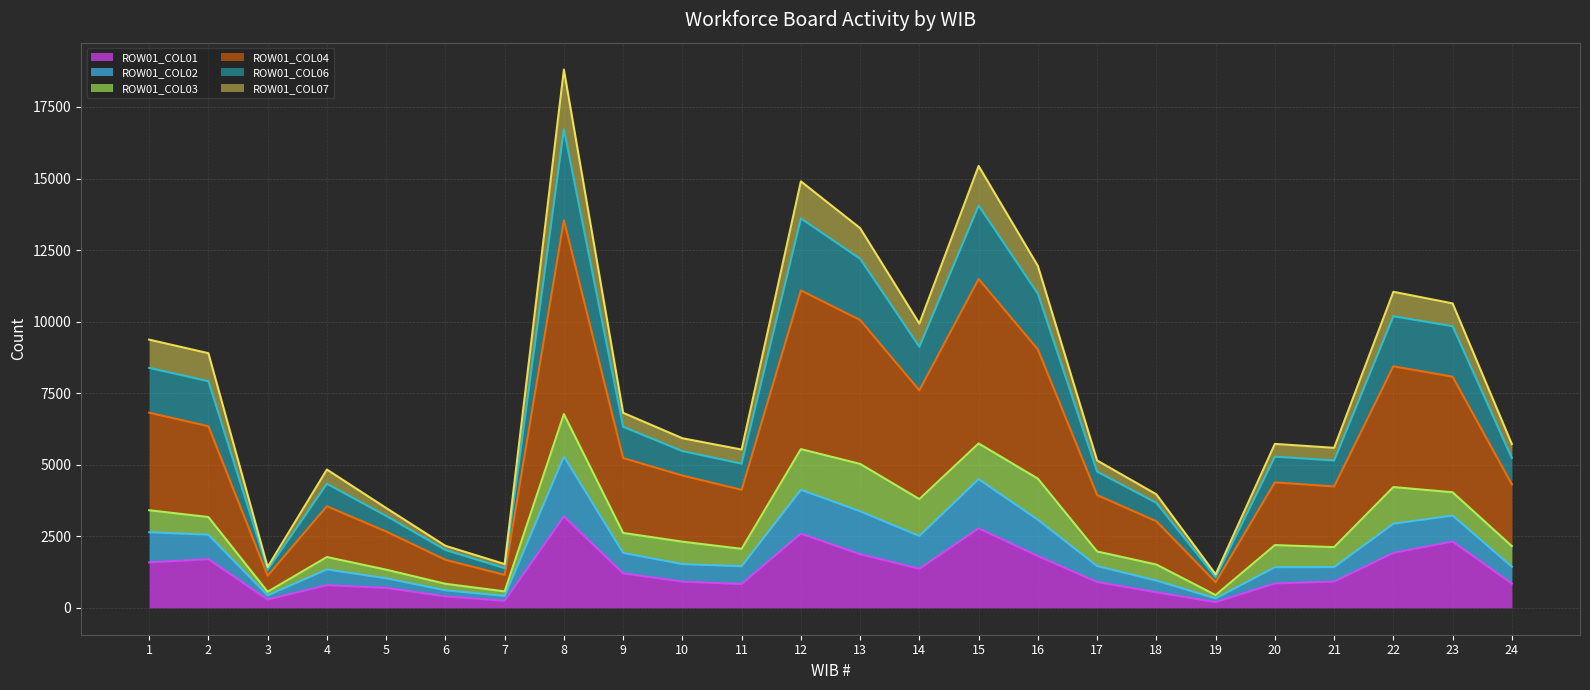

What is the value of the ROW01_COL01 point at the 9th from the left?

1204